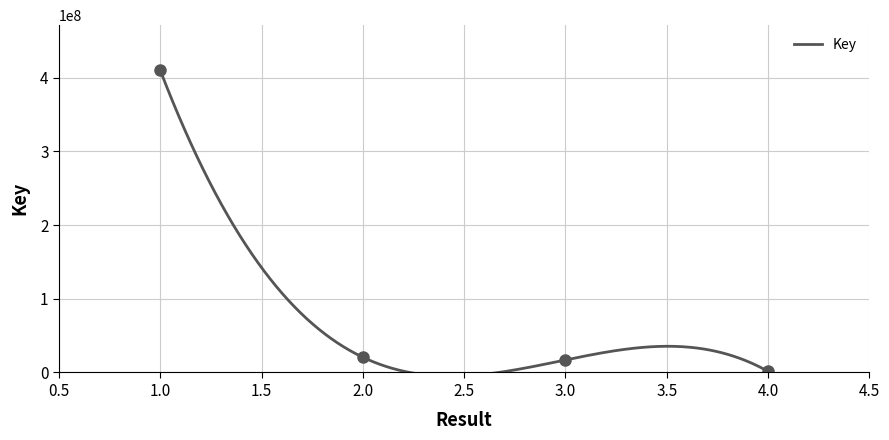

What is the difference between the values at 2 and 3?

3637940